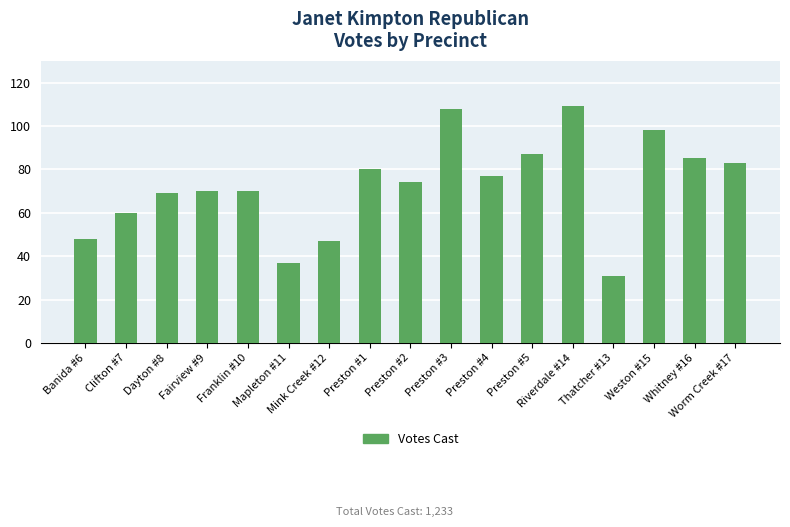

The chart shows a value of 158 at Weston #15. True or false?

False